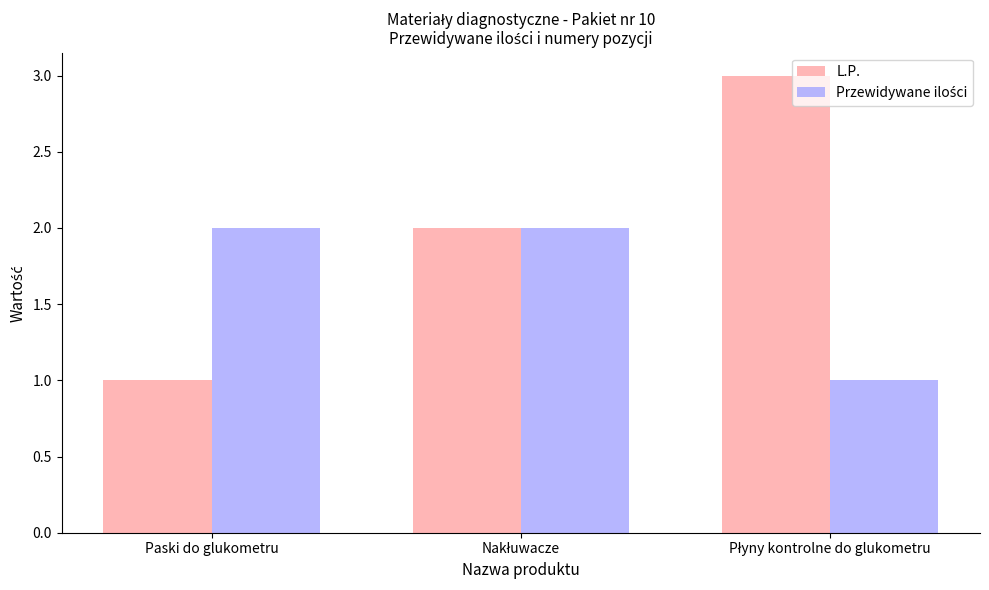

What is the maximum value for L.P.?

3